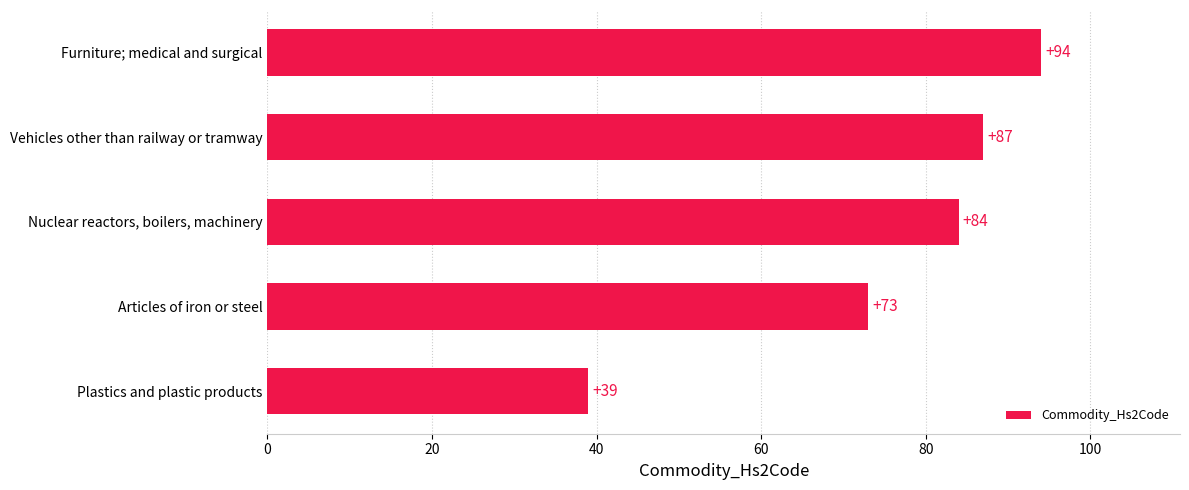

What is the approximate value at Nuclear reactors, boilers, machinery, to the nearest 5?

85